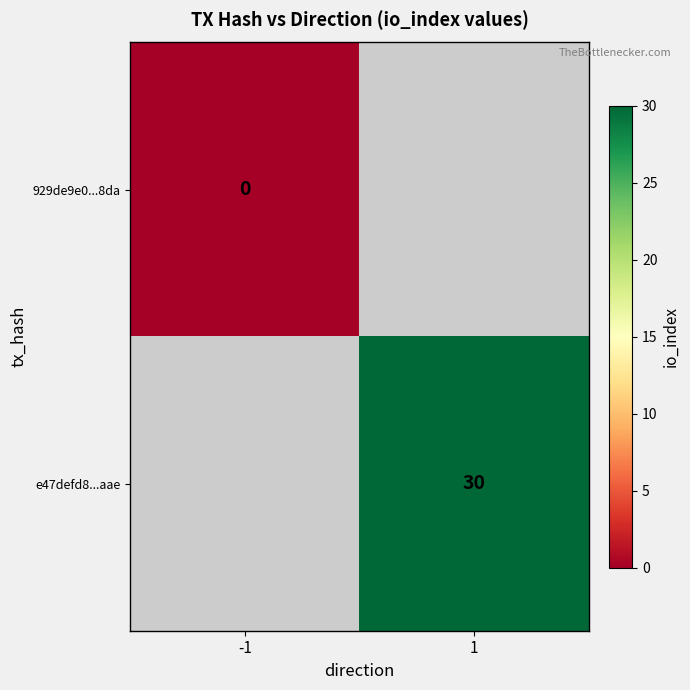

The value of e47defd8...aae at 1 is 30. True or false?

True